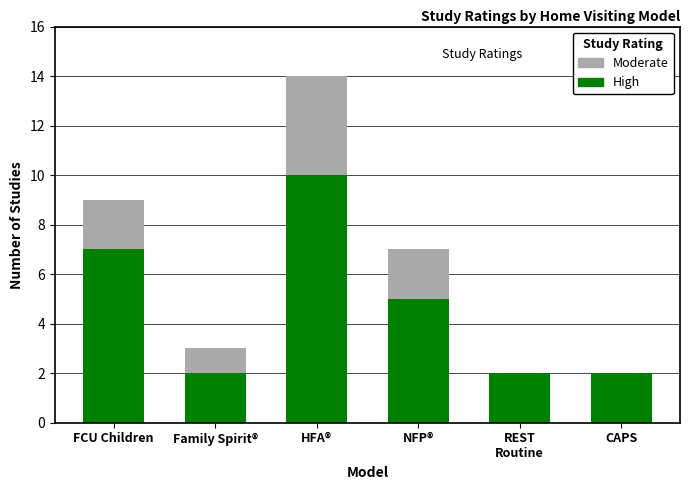

At which label does High reach its peak?

HFA®